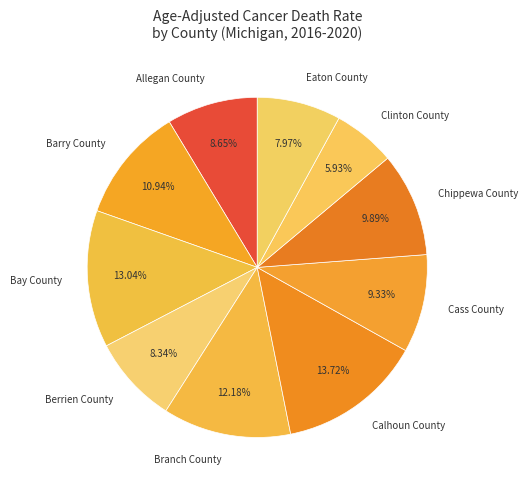

To the nearest percent, what percentage of the pie is Barry County?

11%